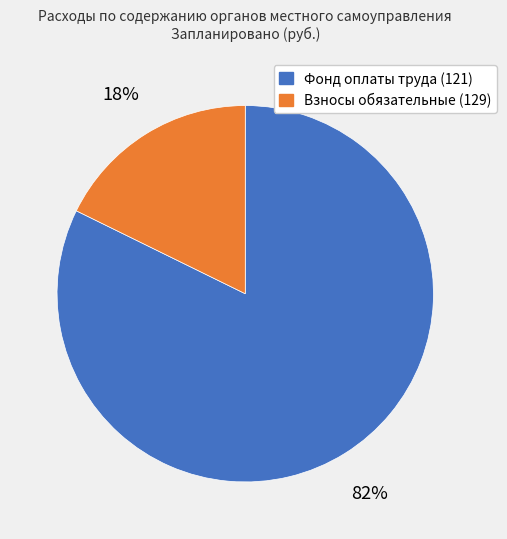

Does any single category account for the majority?

Yes